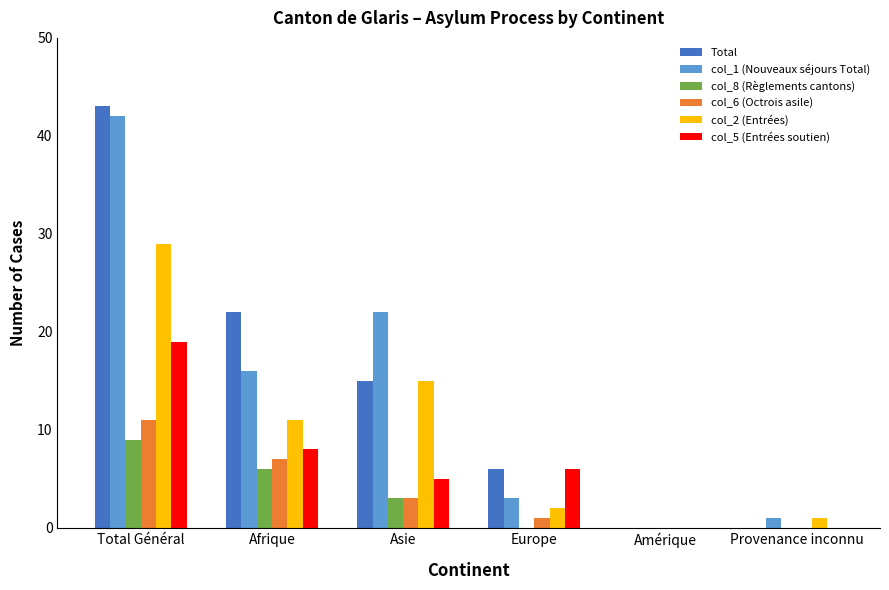

What is the sum of the col_2 (Entrées) values at Provenance inconnu and Total Général?

30